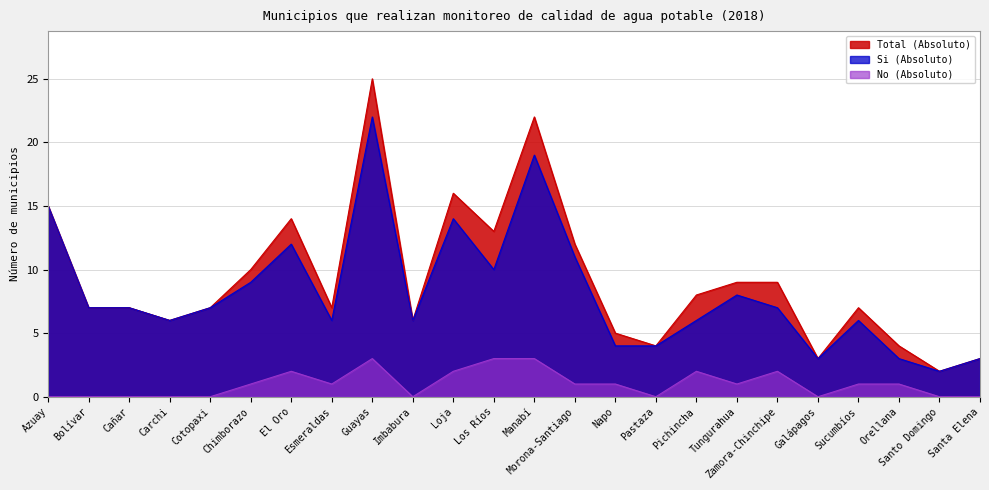

The No (Absoluto) series shows 1 at Chimborazo. True or false?

False